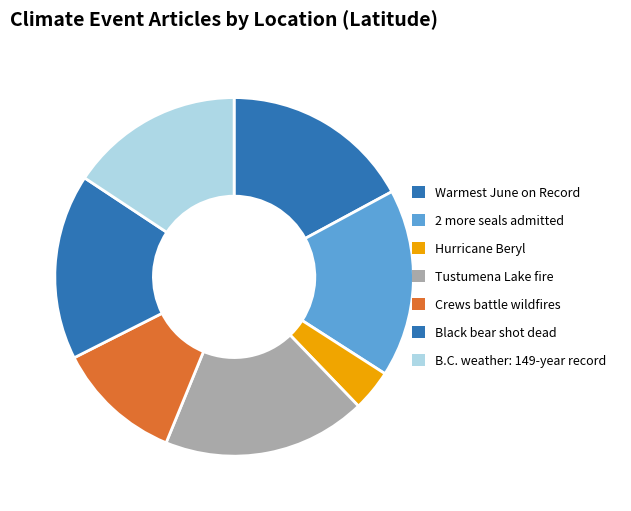

How many segments does this pie chart have?

7